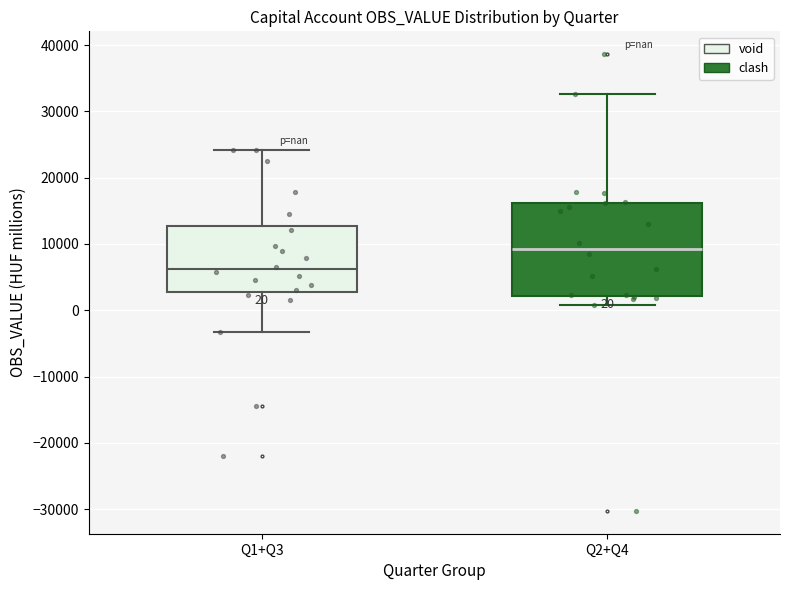

Comparing the boxes themselves (not the whiskers), which one is the tallest?

Q2+Q4